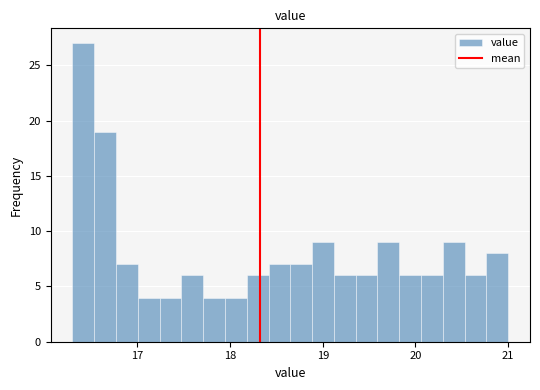

Around what value on the x-axis is the tallest bar? Give the approximate position of its centre, as read against the axis.

16.4